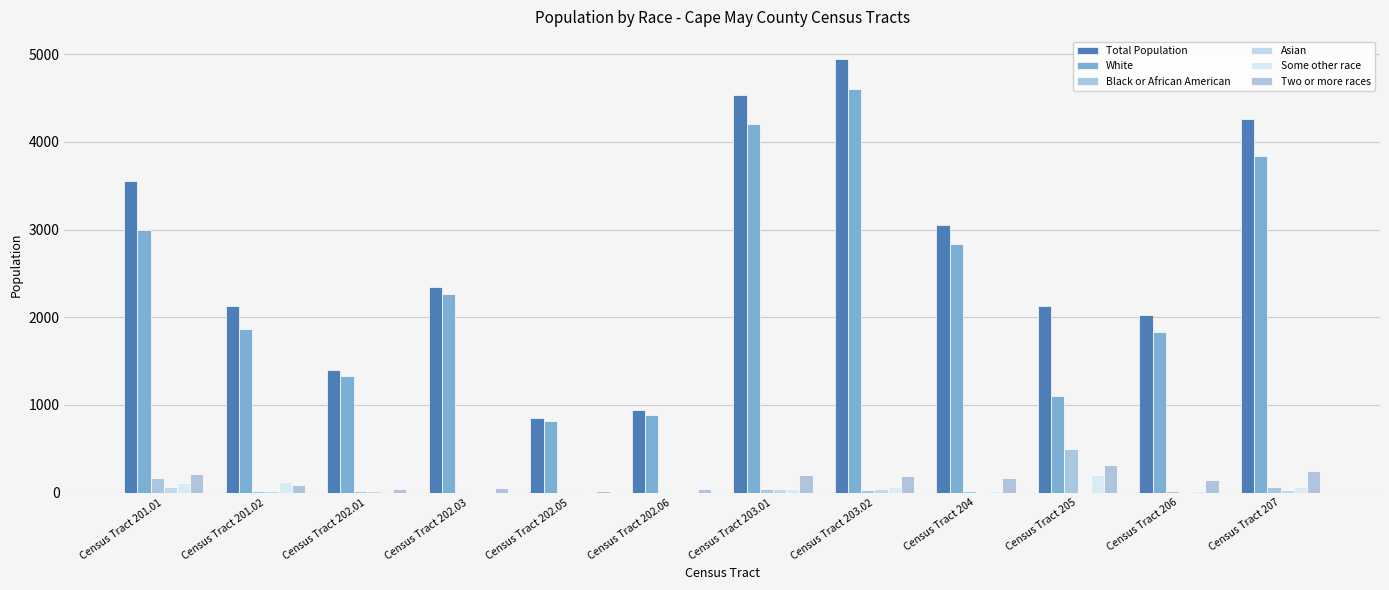

Which series has the largest total across all categories?

Total Population